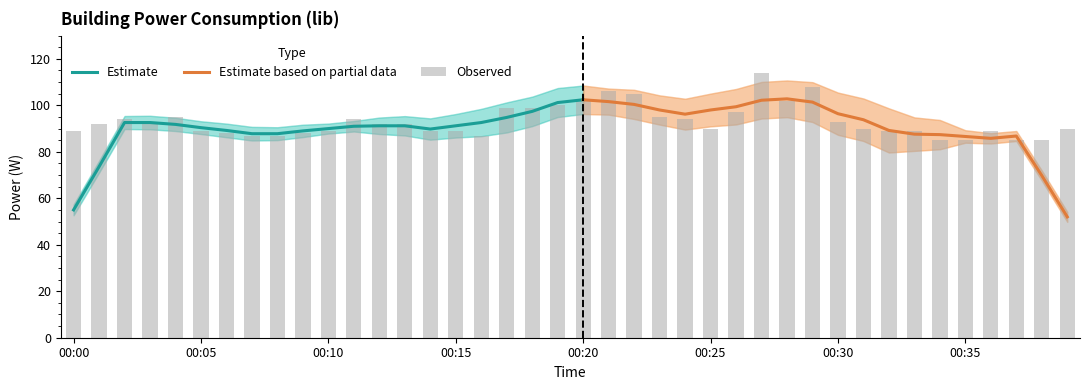

How many bars are there in total?

40